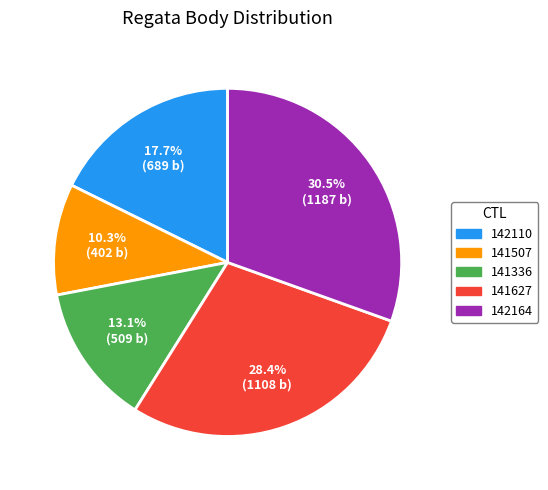

To the nearest percent, what is the difference between the largest and smallest slice percentages?

20%